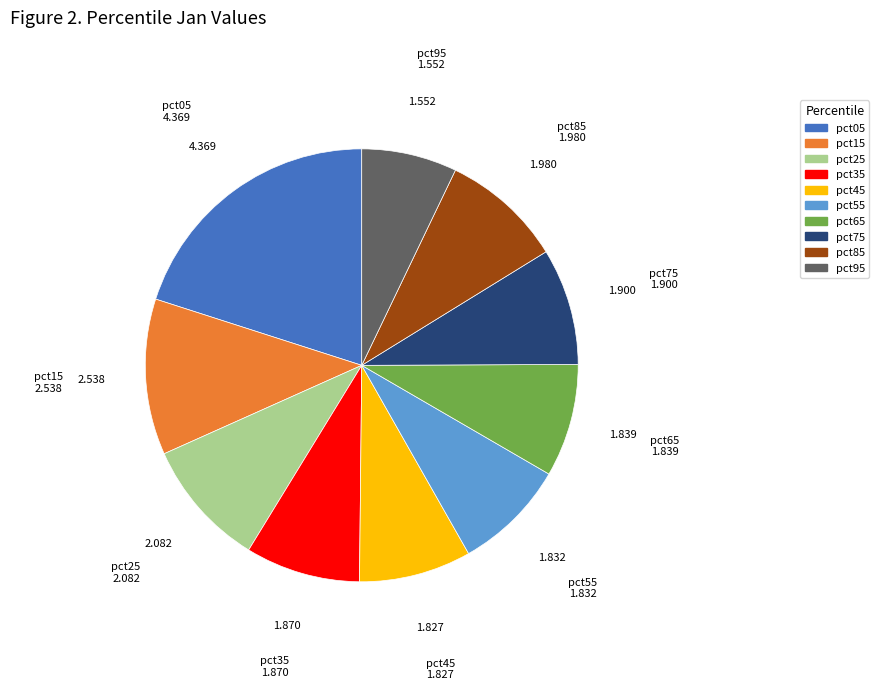

Is the sum of pct05 and pct85 greater than half?

No